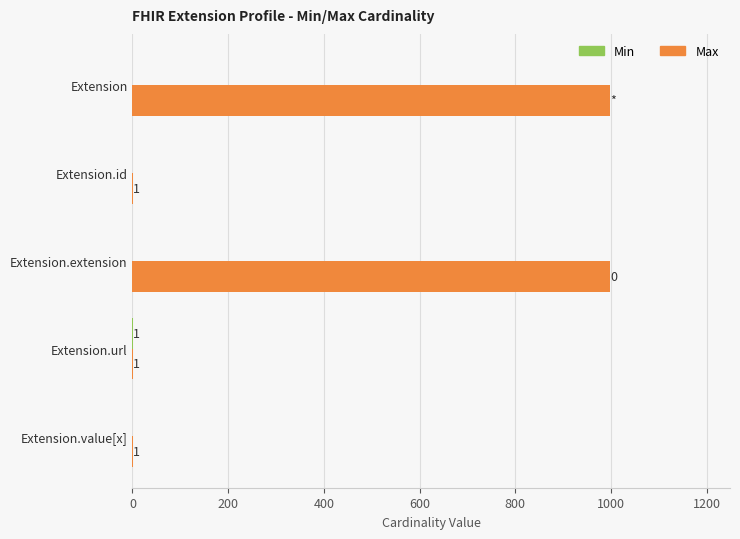

Is it true that Max equals 429 at Extension.extension?

False